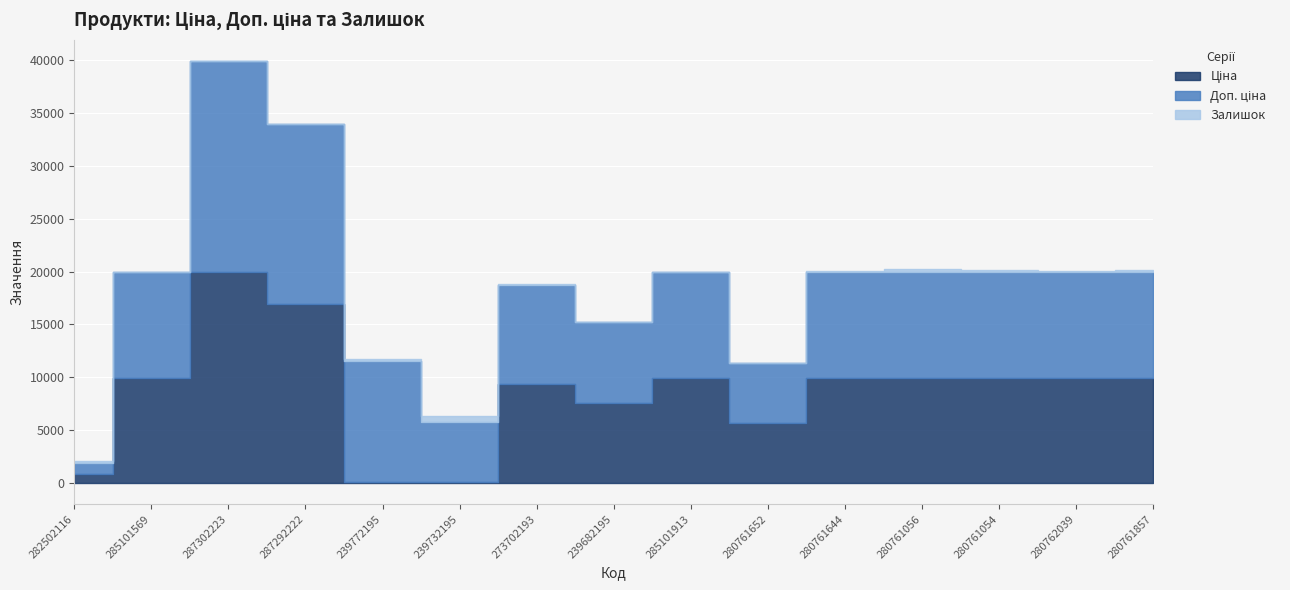

What is the sum of all Ціна values?

130409.4